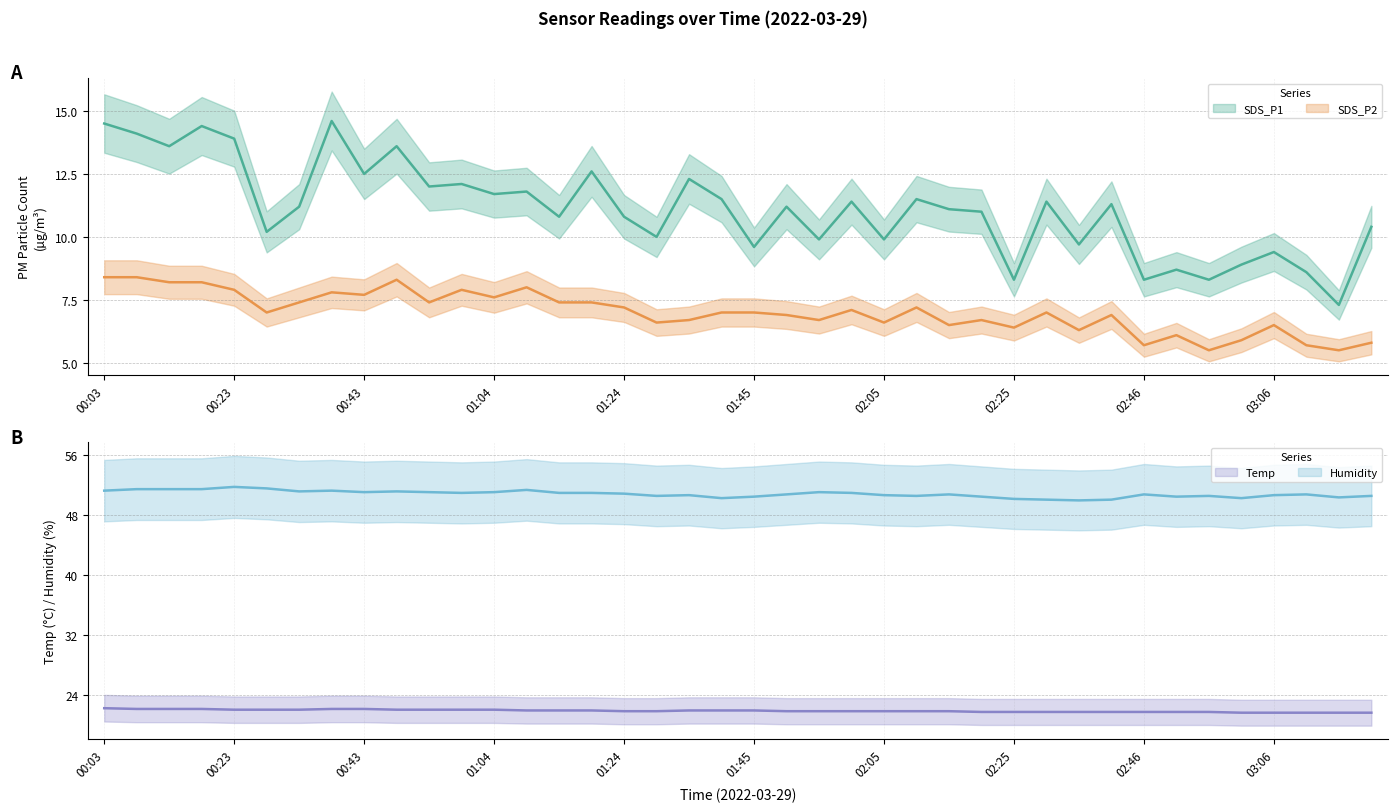

Reading left to right, list all the values displayed in this chart.

SDS_P1: 14.5	14.1	13.6	14.4	13.9	10.2	11.2	14.6	12.5	13.6	12.0	12.1	11.7	11.8	10.8	12.6	10.8	10.0	12.3	11.5	9.6	11.2	9.9	11.4	9.9	11.5	11.1	11.0	8.3	11.4	9.7	11.3	8.3	8.7	8.3	8.9	9.4	8.6	7.3	10.4
SDS_P2: 8.4	8.4	8.2	8.2	7.9	7.0	7.4	7.8	7.7	8.3	7.4	7.9	7.6	8.0	7.4	7.4	7.2	6.6	6.7	7.0	7.0	6.9	6.7	7.1	6.6	7.2	6.5	6.7	6.4	7.0	6.3	6.9	5.7	6.1	5.5	5.9	6.5	5.7	5.5	5.8
Temp: 22.2	22.1	22.1	22.1	22.0	22.0	22.0	22.1	22.1	22.0	22.0	22.0	22.0	21.9	21.9	21.9	21.8	21.8	21.9	21.9	21.9	21.8	21.8	21.8	21.8	21.8	21.8	21.7	21.7	21.7	21.7	21.7	21.7	21.7	21.7	21.6	21.6	21.6	21.6	21.6
Humidity: 51.2	51.4	51.4	51.4	51.7	51.5	51.1	51.2	51.0	51.1	51.0	50.9	51.0	51.3	50.9	50.9	50.8	50.5	50.6	50.2	50.4	50.7	51.0	50.9	50.6	50.5	50.7	50.4	50.1	50.0	49.9	50.0	50.7	50.4	50.5	50.2	50.6	50.7	50.3	50.5